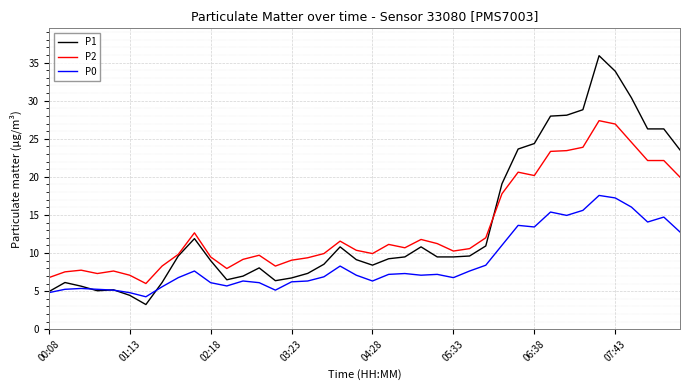

What is the minimum value for P0?

4.3